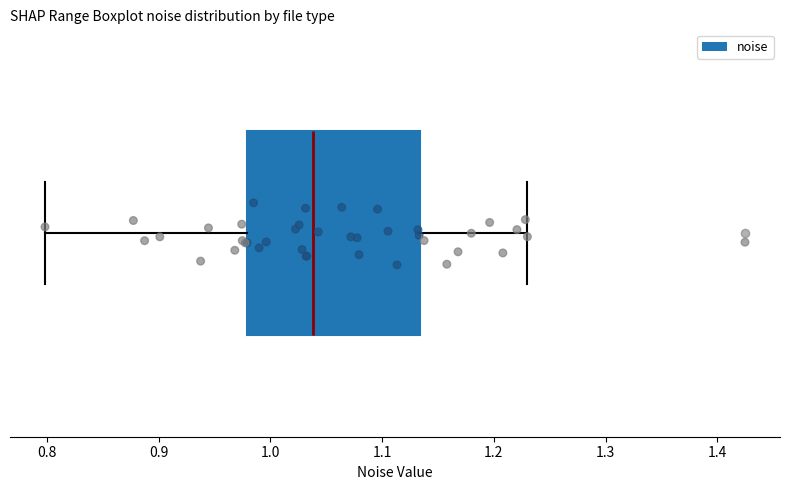

Where does the right whisker of the box end on the x-axis? The values are not printed on the chart, so give them approximately, as read against the axis.

1.23